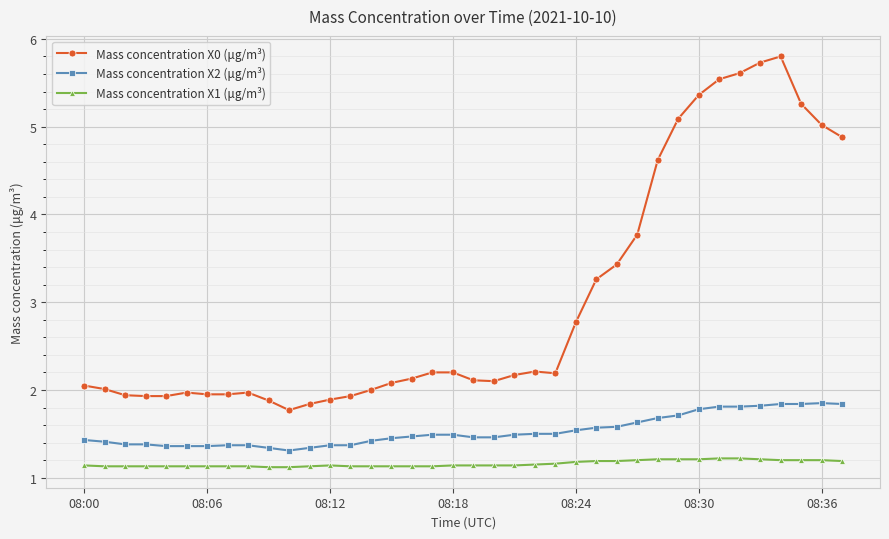

List the series in order of their peak value, lowest first.

Mass concentration X1 (μg/m³), Mass concentration X2 (μg/m³), Mass concentration X0 (μg/m³)